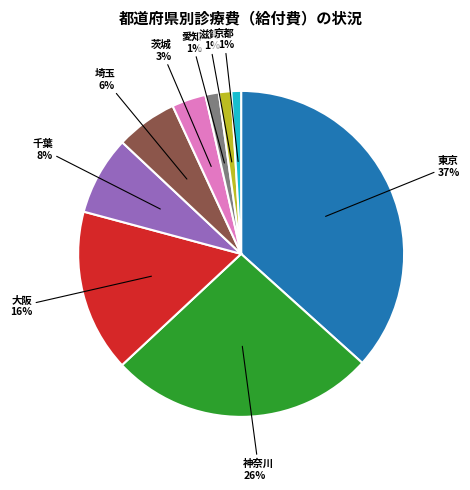

Which slice is the largest?

東京